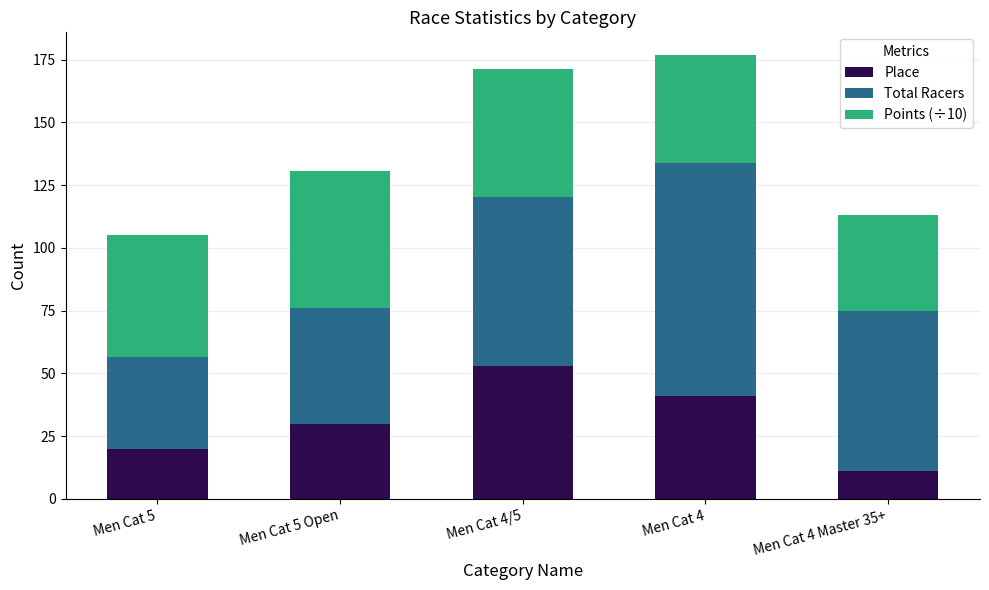

What is the lowest value of the Place series?

11.0